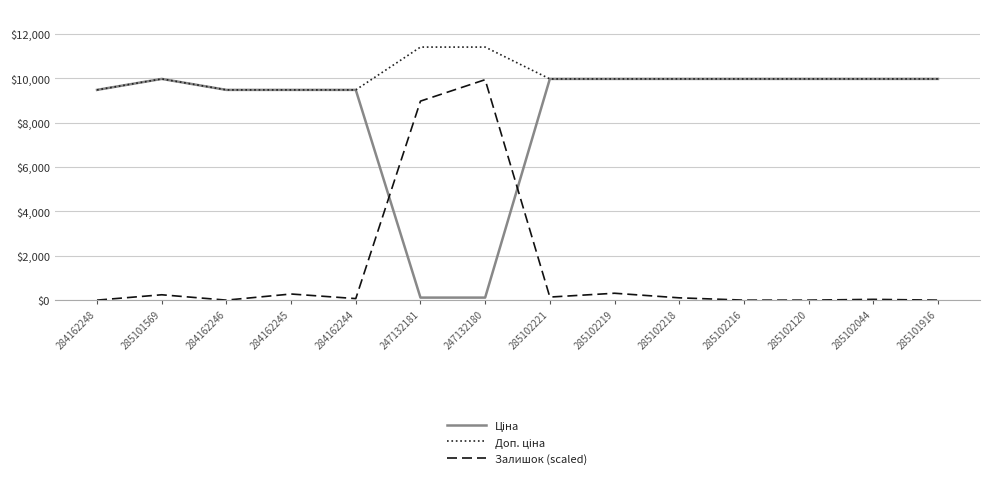

The value of Залишок (scaled) at 247132181 is 8974.0. True or false?

True